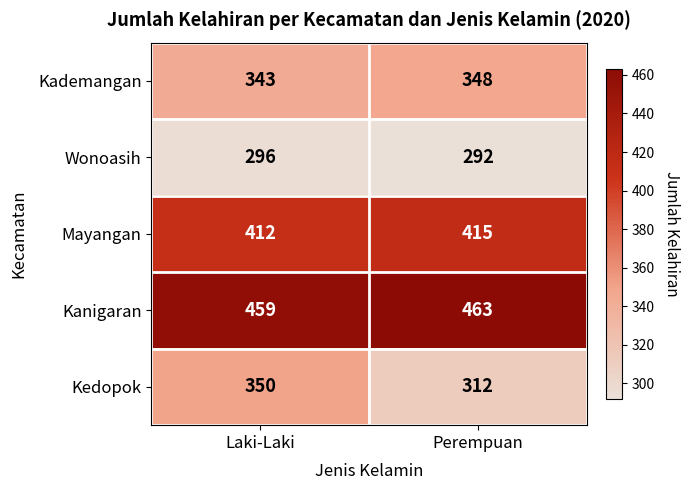

Between Laki-Laki and Perempuan, which series saw the biggest shift?

Kedopok